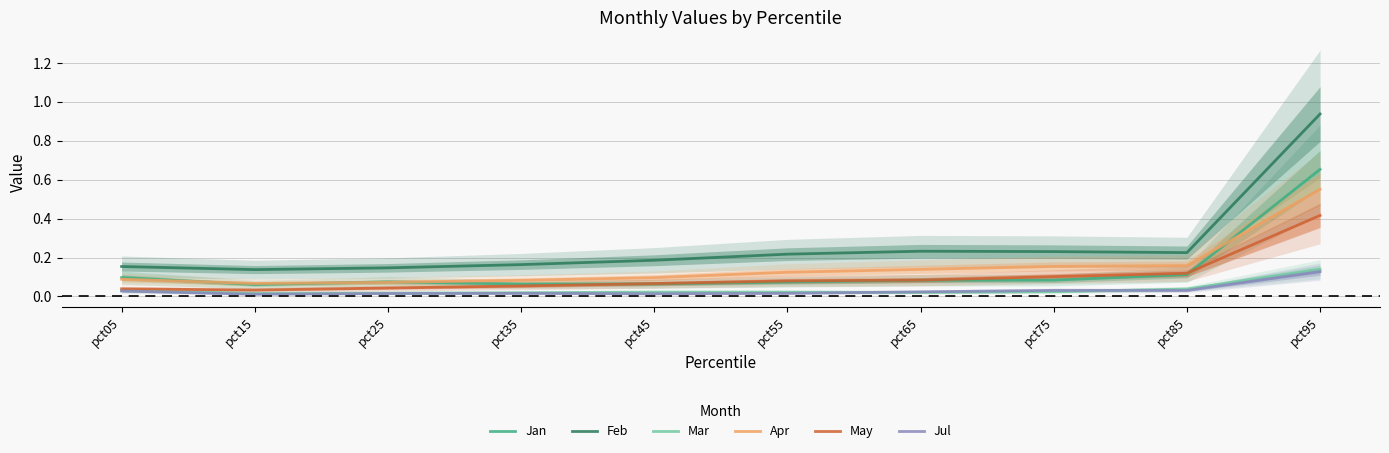

Is it true that Mar equals 0.0 at pct85?

True